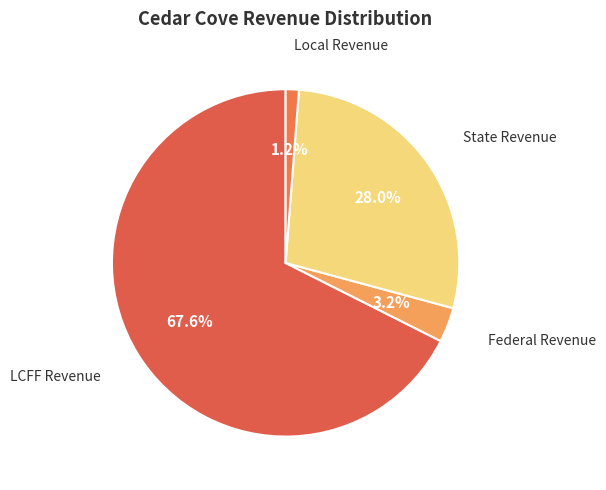

How many segments does this pie chart have?

4